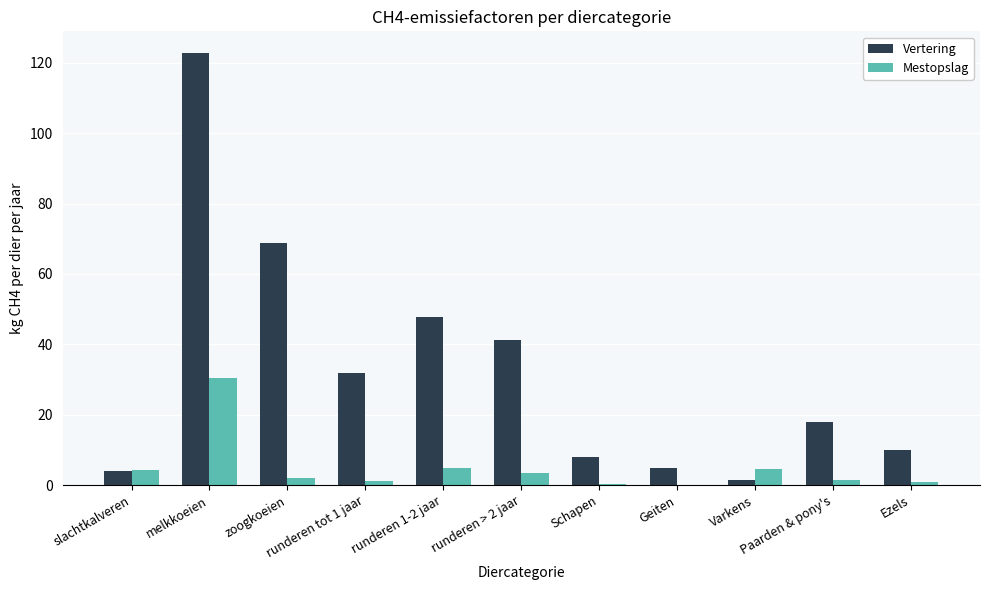

Count the number of data series in this chart.

2